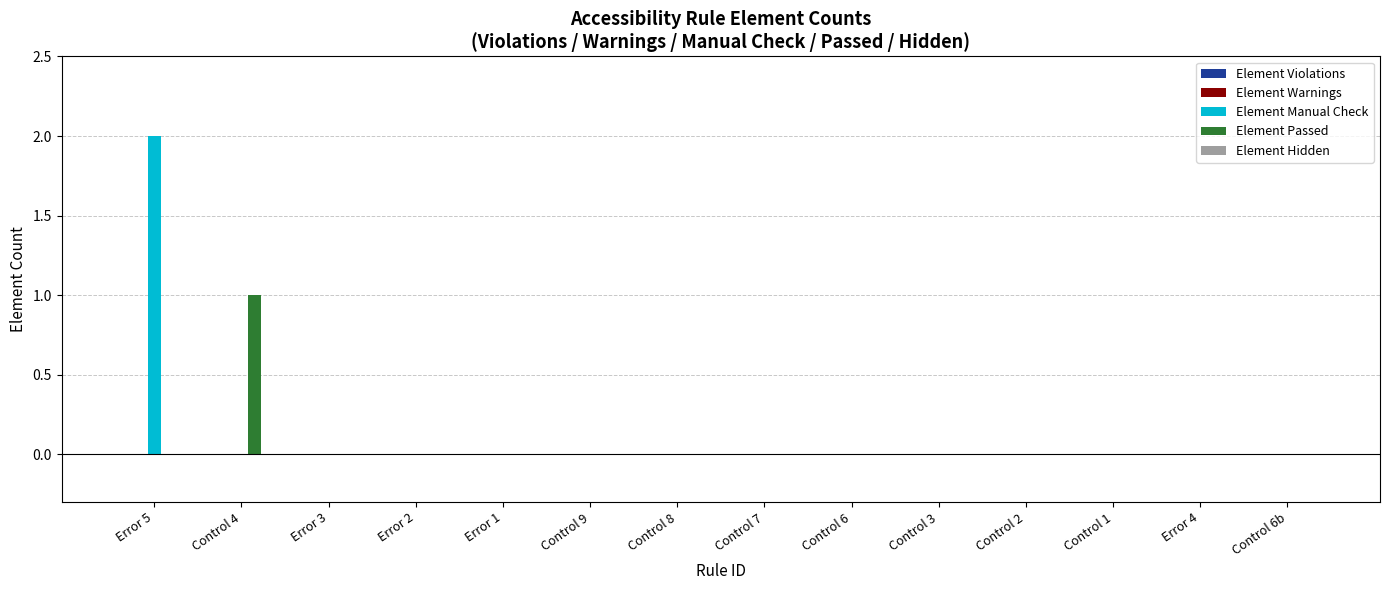

How many groups of bars are there?

14